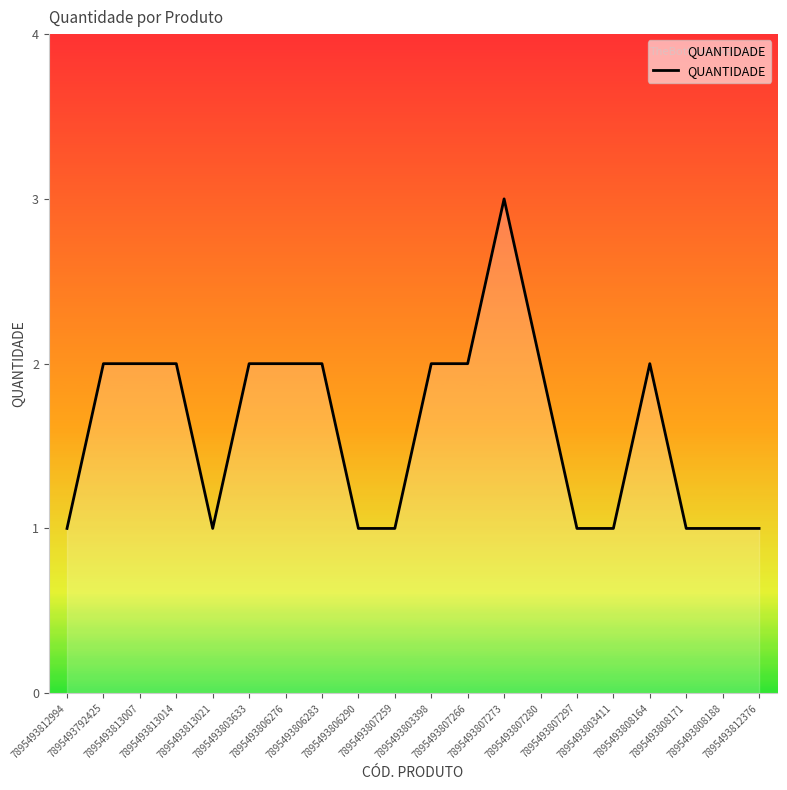

What is the change in value from 7895493806283 to 7895493808188?

-1